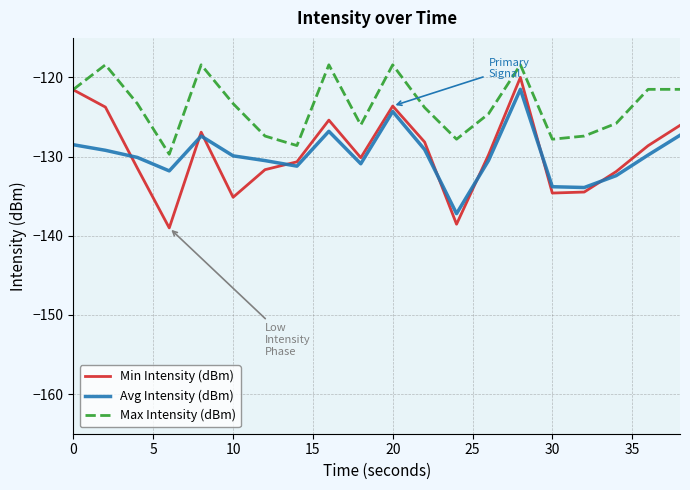

How many interior local peaks does the Avg Intensity (dBm) series have?

4